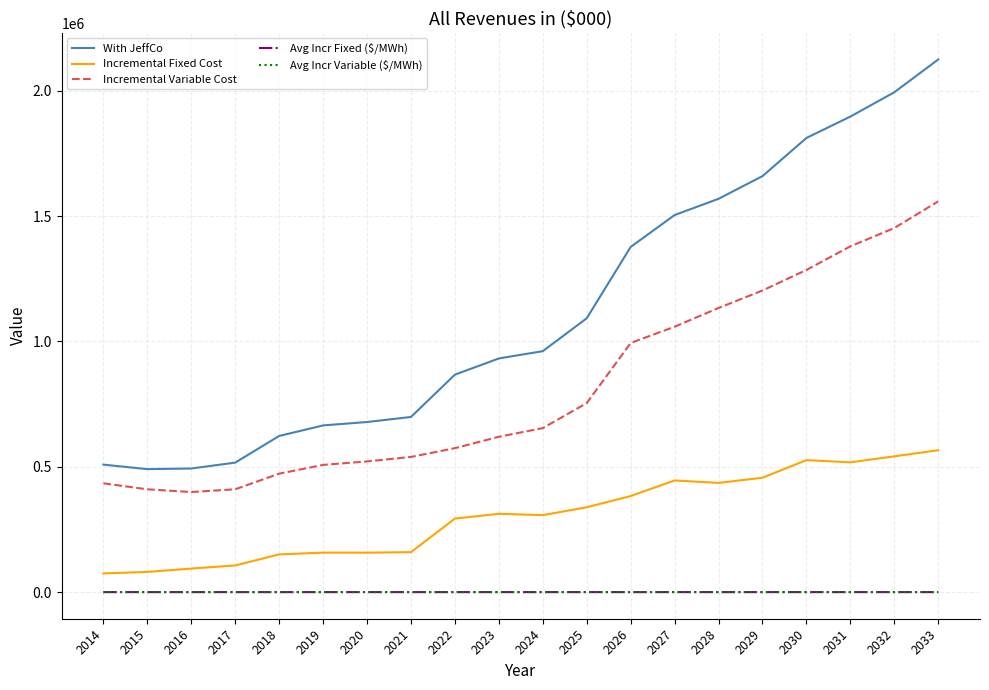

At which label does With JeffCo reach its peak?

2033